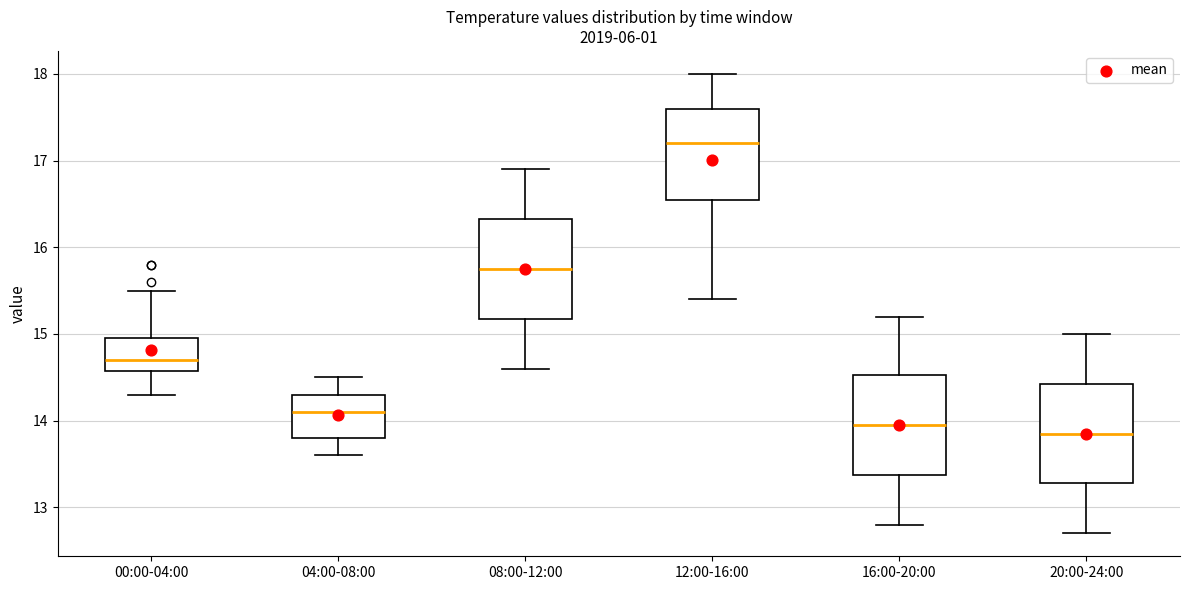

Which box's median line is the highest?

12:00-16:00